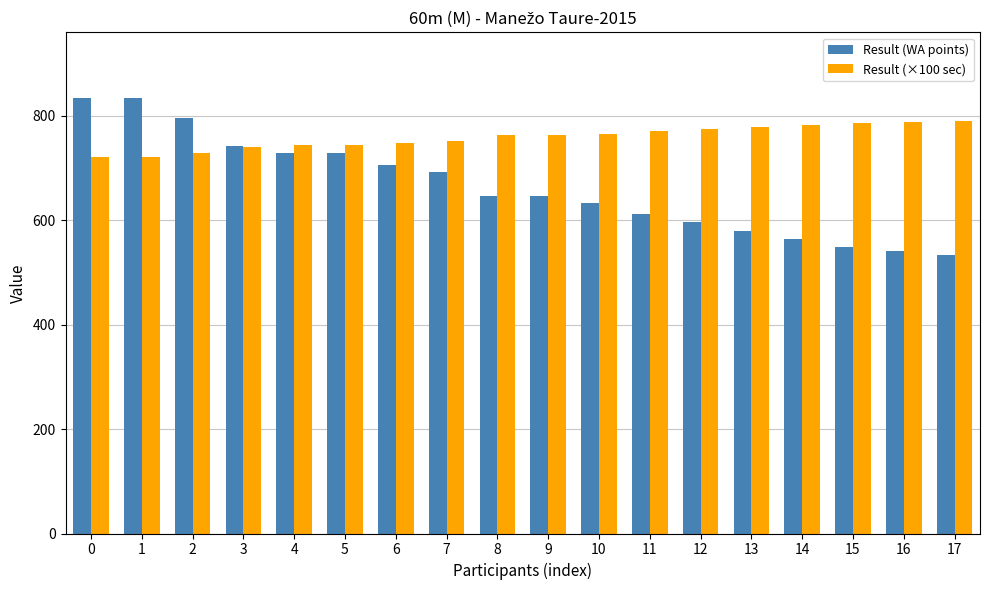

List the series in order of their peak value, lowest first.

Result (×100 sec), Result (WA points)